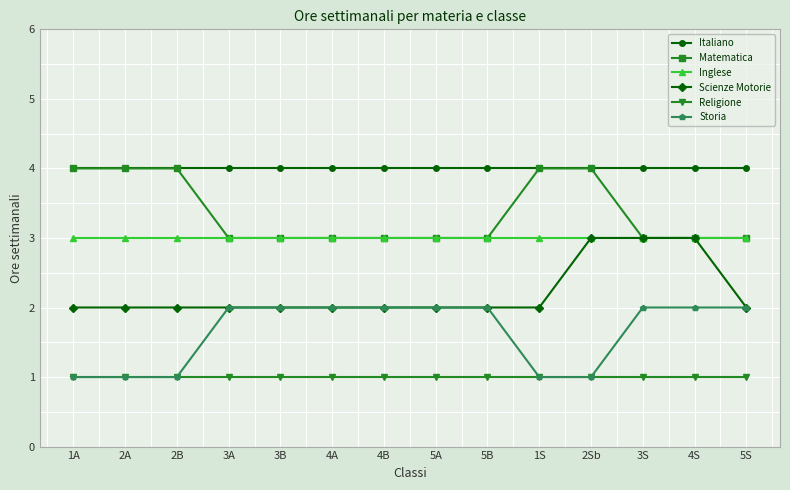

Reading right to left, what are all the values shown in this chart?

Italiano: 4	4	4	4	4	4	4	4	4	4	4	4	4	4
Matematica: 3	3	3	4	4	3	3	3	3	3	3	4	4	4
Inglese: 3	3	3	3	3	3	3	3	3	3	3	3	3	3
Scienze Motorie: 2	3	3	3	2	2	2	2	2	2	2	2	2	2
Religione: 1	1	1	1	1	1	1	1	1	1	1	1	1	1
Storia: 2	2	2	1	1	2	2	2	2	2	2	1	1	1